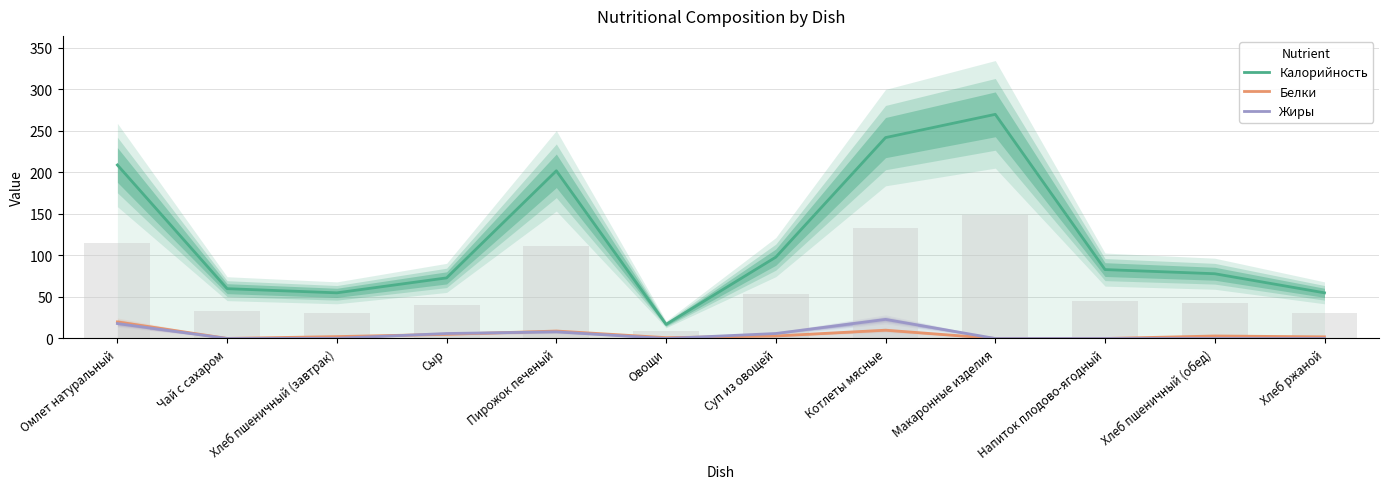

Reading right to left, transcribe all the data shown in this chart.

Калорийность: Хлеб ржаной=55.0	Хлеб пшеничный (обед)=78.0	Напиток плодово-ягодный=83.0	Макаронные изделия=270.0	Котлеты мясные=242.0	Суп из овощей=98.0	Овощи=17.0	Пирожок печеный=202.0	Сыр=73.0	Хлеб пшеничный (завтрак)=55.0	Чай с сахаром=60.0	Омлет натуральный=209.0
Белки: Хлеб ржаной=2.0	Хлеб пшеничный (обед)=3.0	Напиток плодово-ягодный=0.0	Макаронные изделия=0.0	Котлеты мясные=10.0	Суп из овощей=3.0	Овощи=1.0	Пирожок печеный=9.0	Сыр=5.0	Хлеб пшеничный (завтрак)=2.3	Чай с сахаром=0.1	Омлет натуральный=20.0
Жиры: Хлеб ржаной=0.0	Хлеб пшеничный (обед)=0.0	Напиток плодово-ягодный=0.0	Макаронные изделия=0.0	Котлеты мясные=23.0	Суп из овощей=6.0	Овощи=0.0	Пирожок печеный=8.0	Сыр=6.0	Хлеб пшеничный (завтрак)=0.2	Чай с сахаром=0.0	Омлет натуральный=18.0